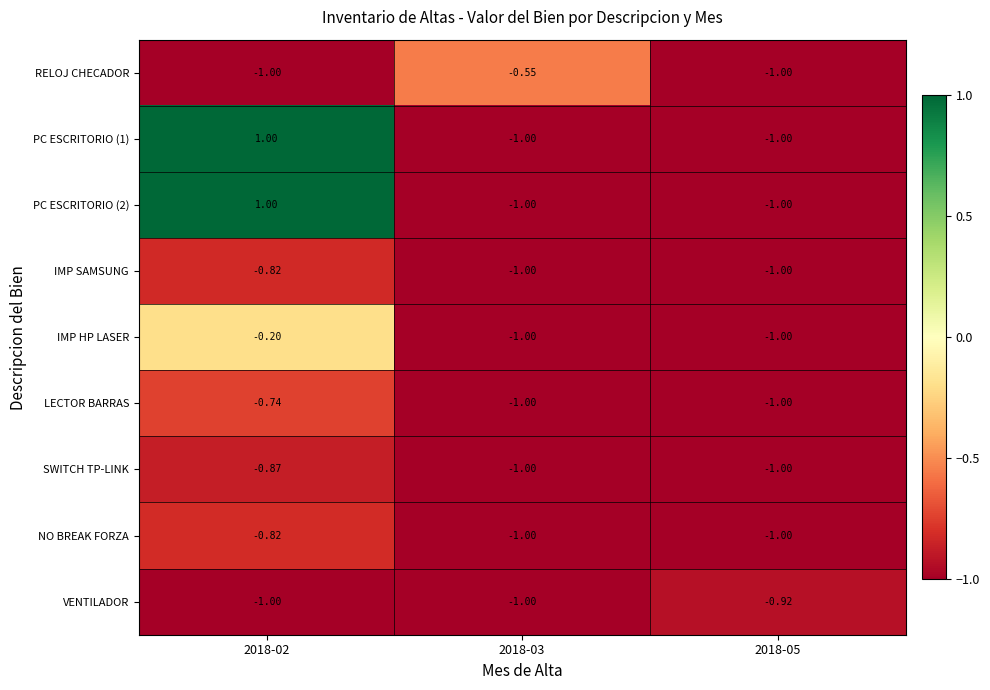

Is the value of VENTILADOR at 2018-05 greater than the value of IMP HP LASER at 2018-03?

Yes